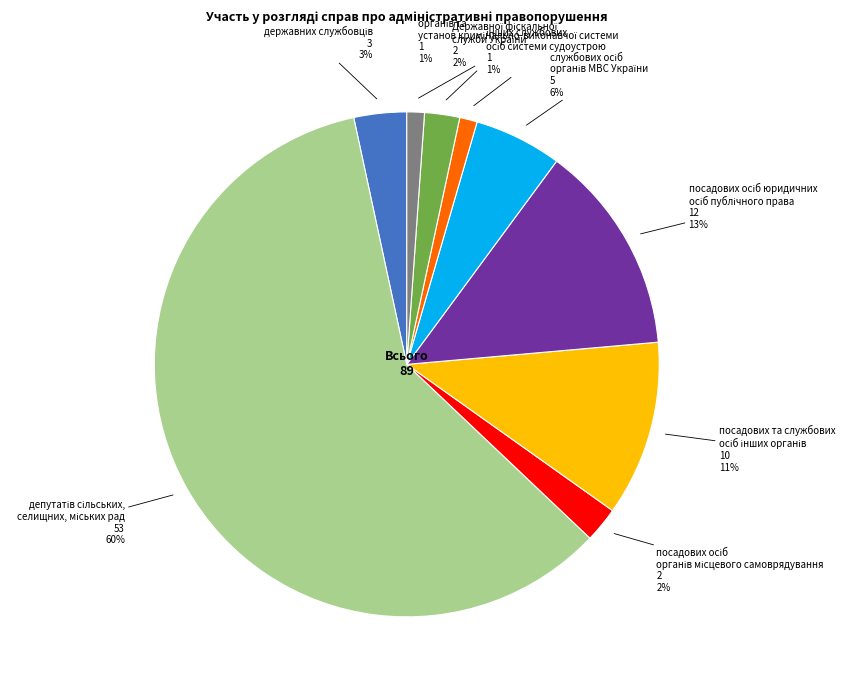

How many segments does this pie chart have?

9